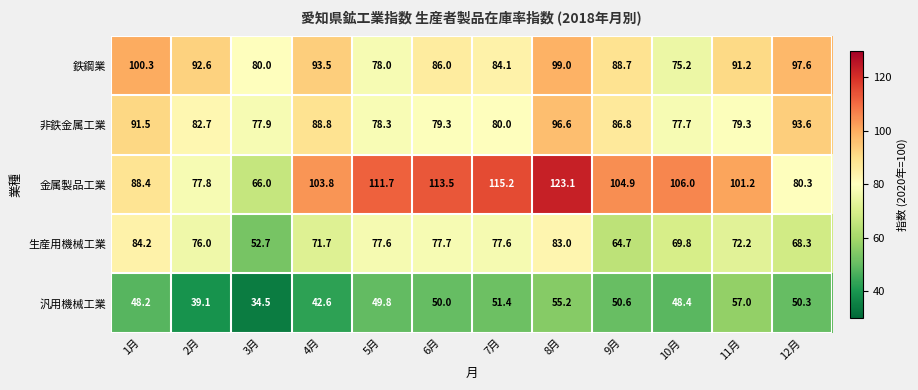

What is the total value across all series at 10月?

377.1